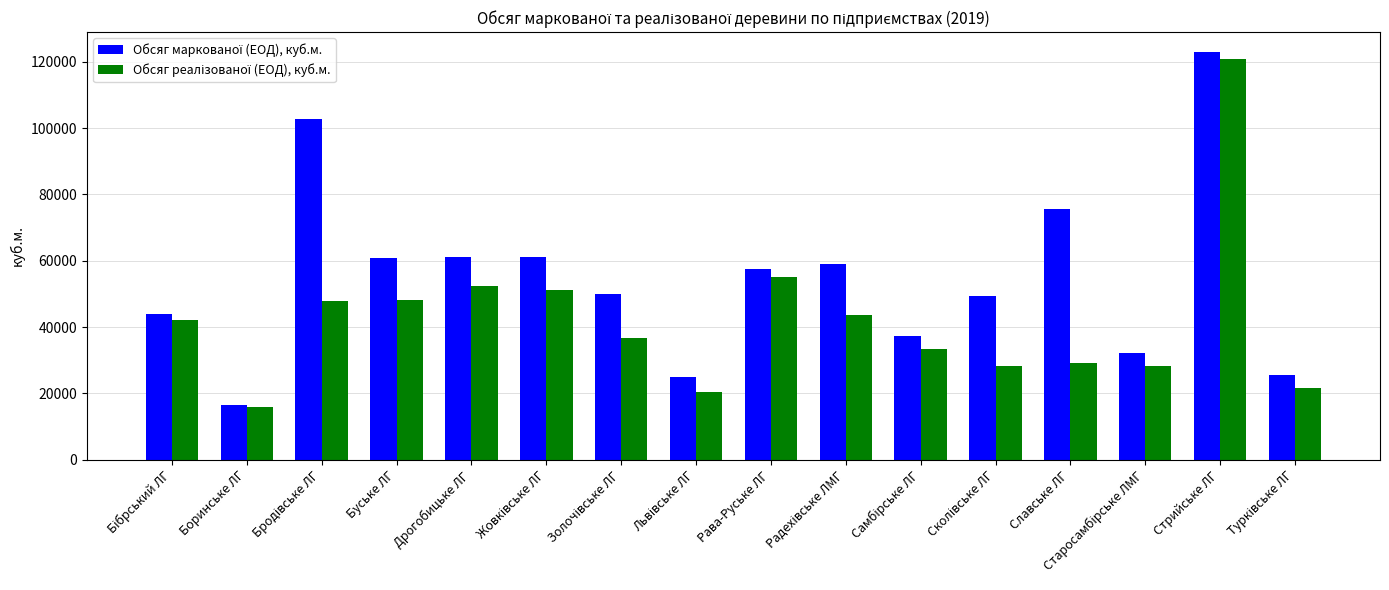

At how many categories does at least one series exceed 39960?

11